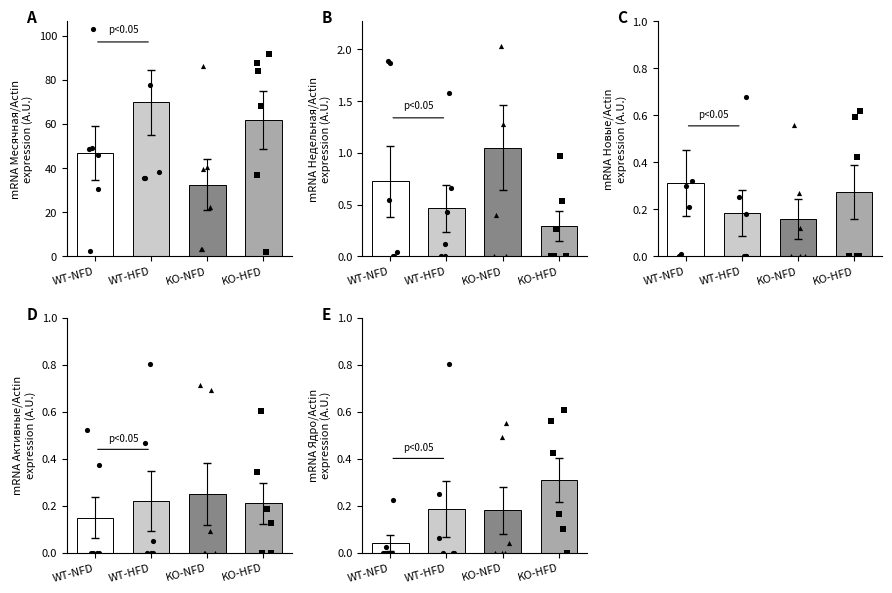

Which series has the largest Y range (max minus min)?

Месячная